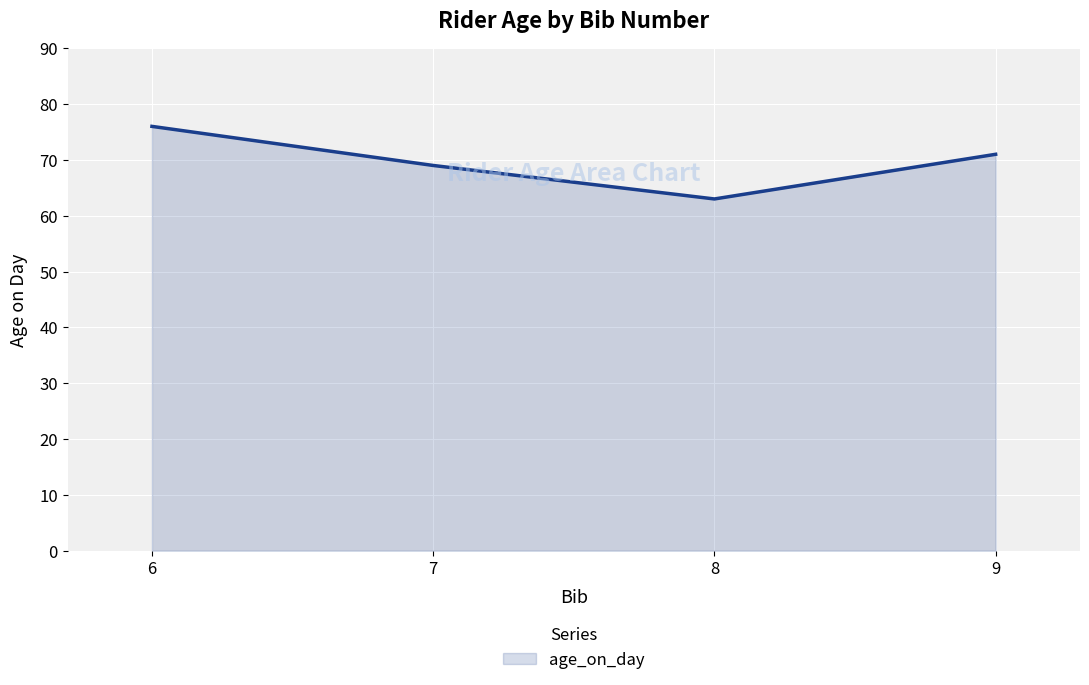

What is the smallest value displayed?

63